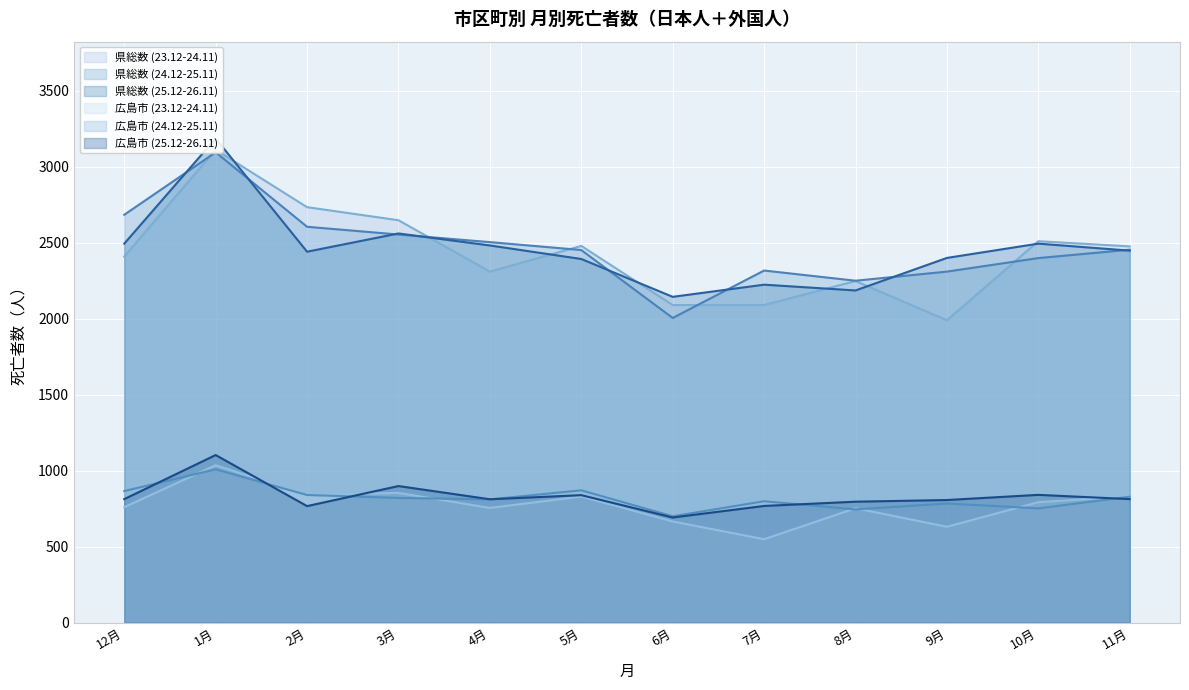

What is the sum of all 県総数 (25.12-26.11) values?

29441